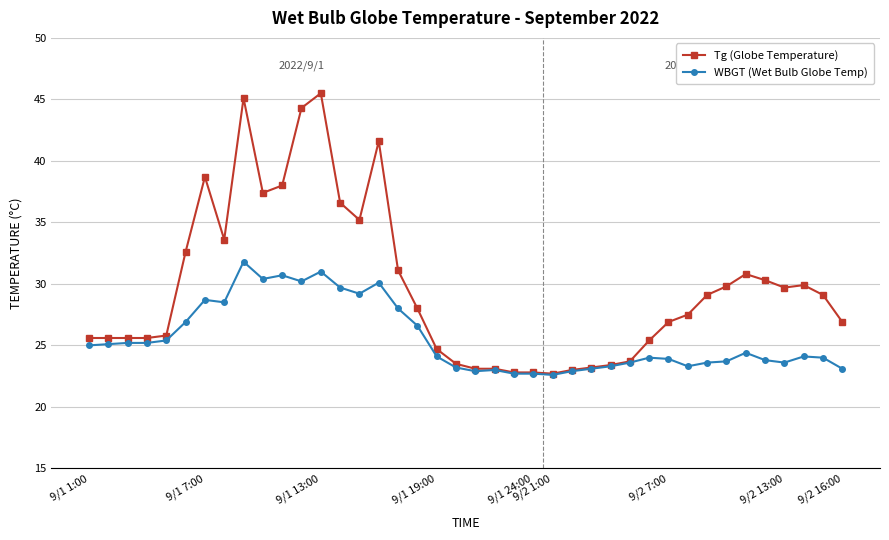

Rank the series by their maximum value, from highest to lowest.

Tg (Globe Temperature), WBGT (Wet Bulb Globe Temp)